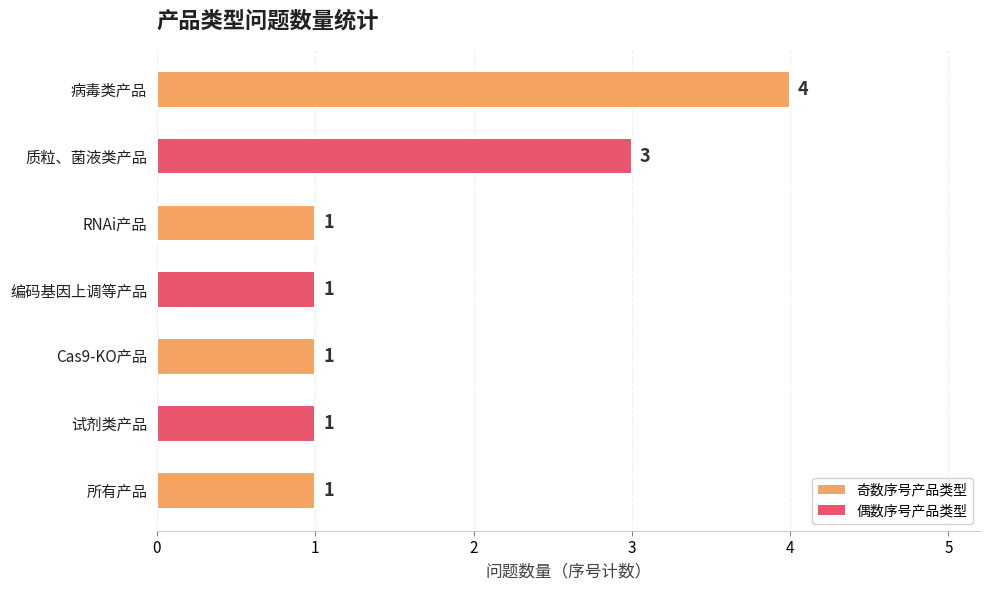

What is the value of the 7th bar from the top?

1